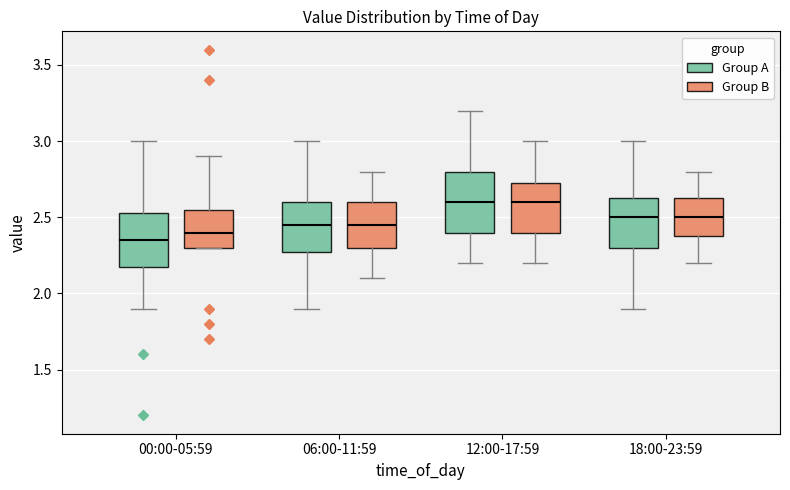

Reading left to right, transcribe this box plot: for each box, give where its median line is, the range the box spans, and where its two whiskers end, as read against the y-axis. The values are not printed on the chart, so give them approximately, as read against the axis.

00:00-05:59 (Group A): median 2.35, box 2.20 to 2.55, whiskers 1.90 to 3.00
00:00-05:59 (Group B): median 2.40, box 2.30 to 2.55, whiskers 2.30 to 2.90
06:00-11:59 (Group A): median 2.45, box 2.30 to 2.60, whiskers 1.90 to 3.00
06:00-11:59 (Group B): median 2.45, box 2.30 to 2.60, whiskers 2.10 to 2.80
12:00-17:59 (Group A): median 2.60, box 2.40 to 2.80, whiskers 2.20 to 3.20
12:00-17:59 (Group B): median 2.60, box 2.40 to 2.75, whiskers 2.20 to 3.00
18:00-23:59 (Group A): median 2.50, box 2.30 to 2.65, whiskers 1.90 to 3.00
18:00-23:59 (Group B): median 2.50, box 2.40 to 2.65, whiskers 2.20 to 2.80